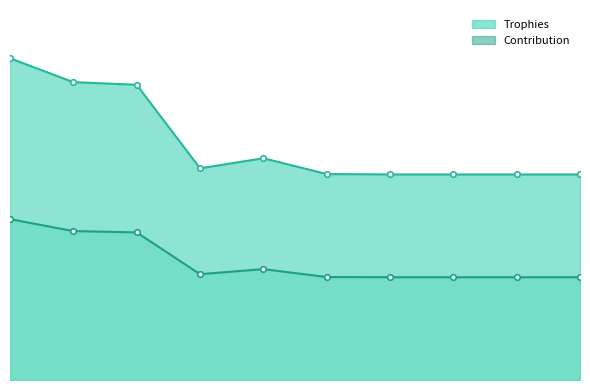

True or false: Contribution and Trophies cross at least once.

False